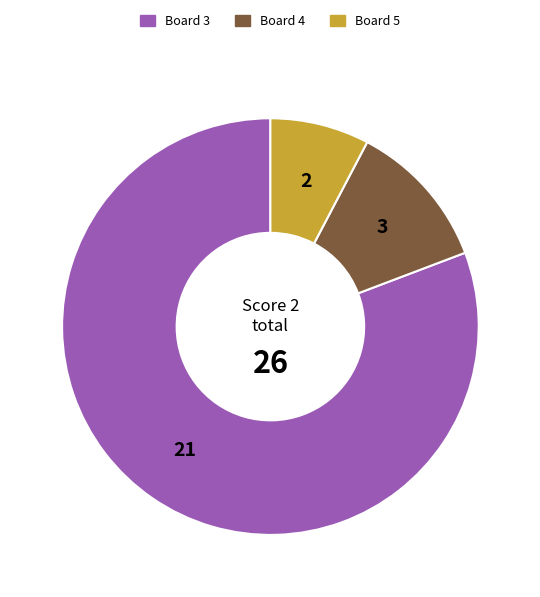

Between Board 4 and Board 5, which is larger?

Board 4